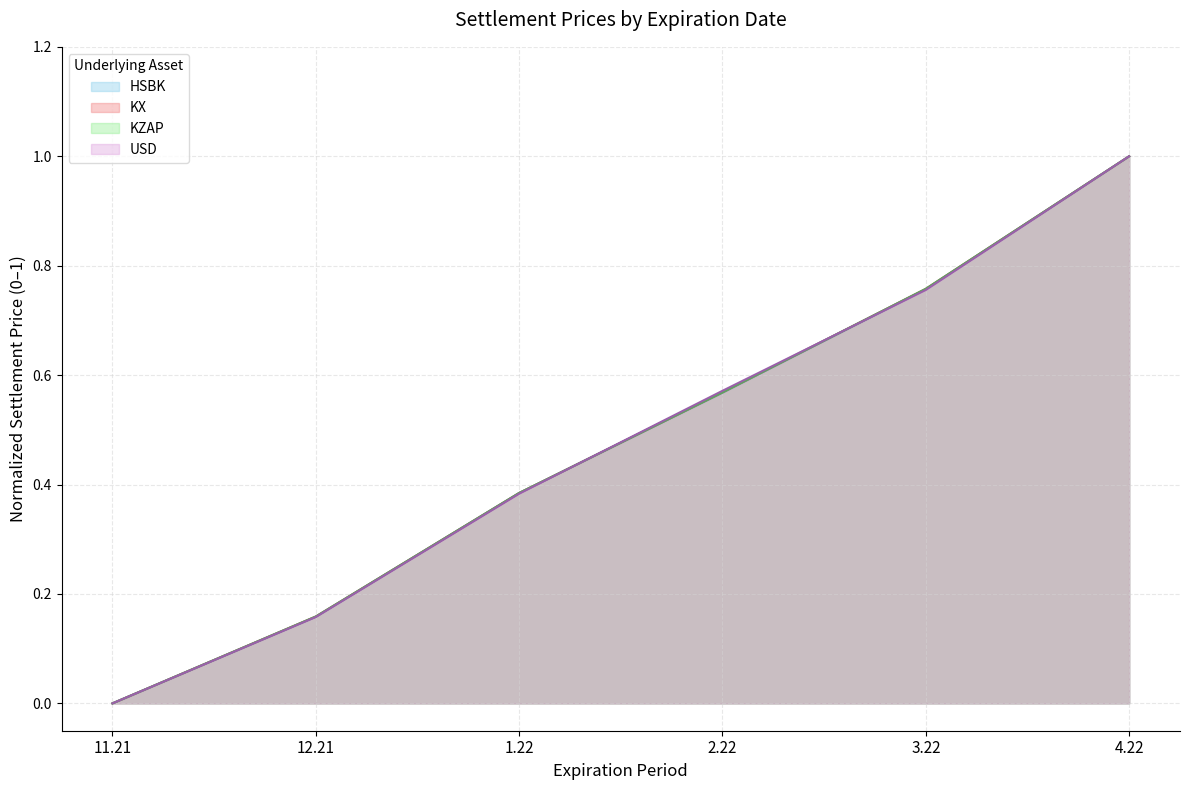

How many values in the USD series exceed 0?

5